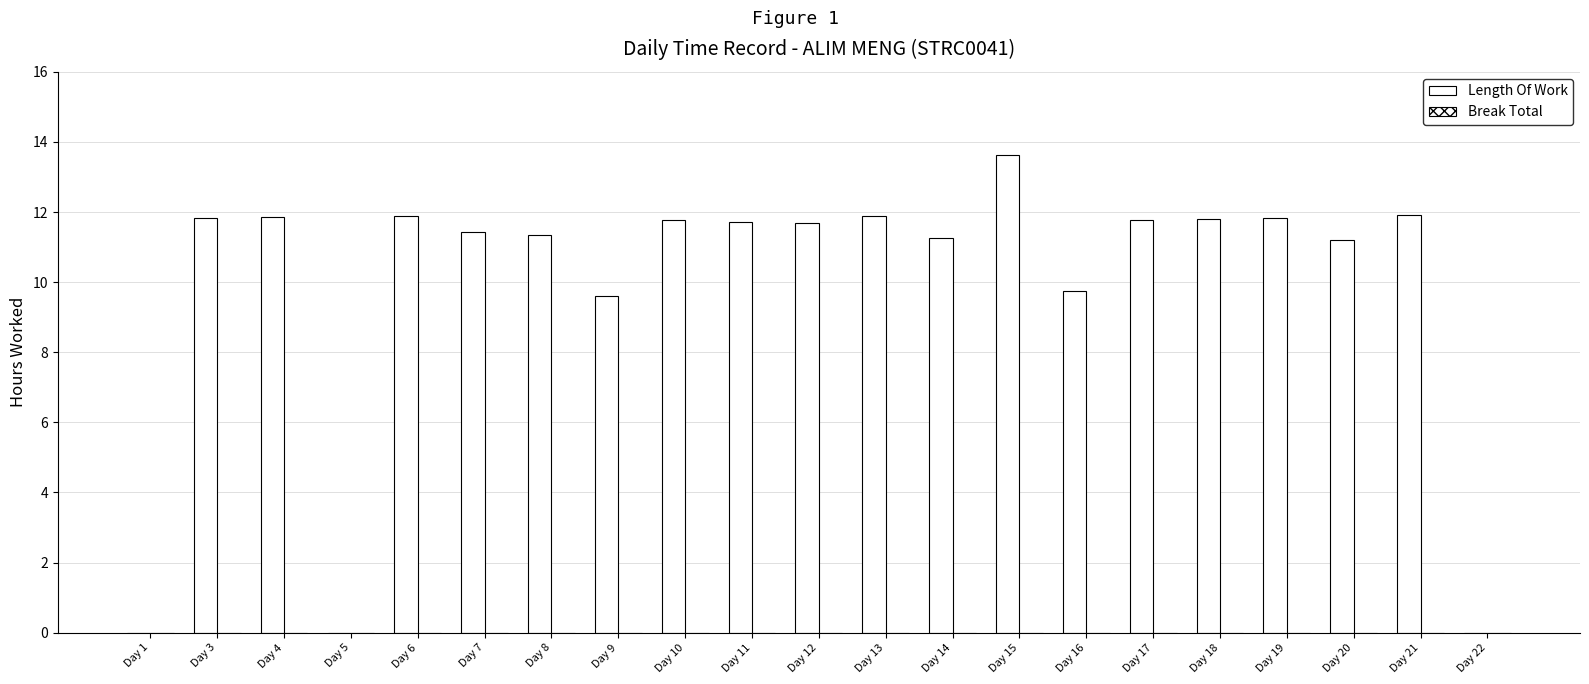

Between Day 4 and Day 7, which is larger?

Day 4